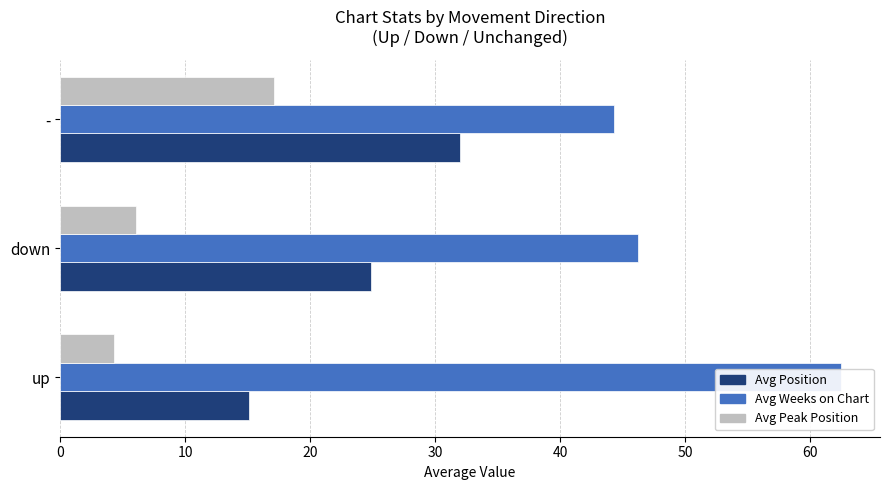

What is the value of the Avg Peak Position bar at the 1st from the left?

4.3